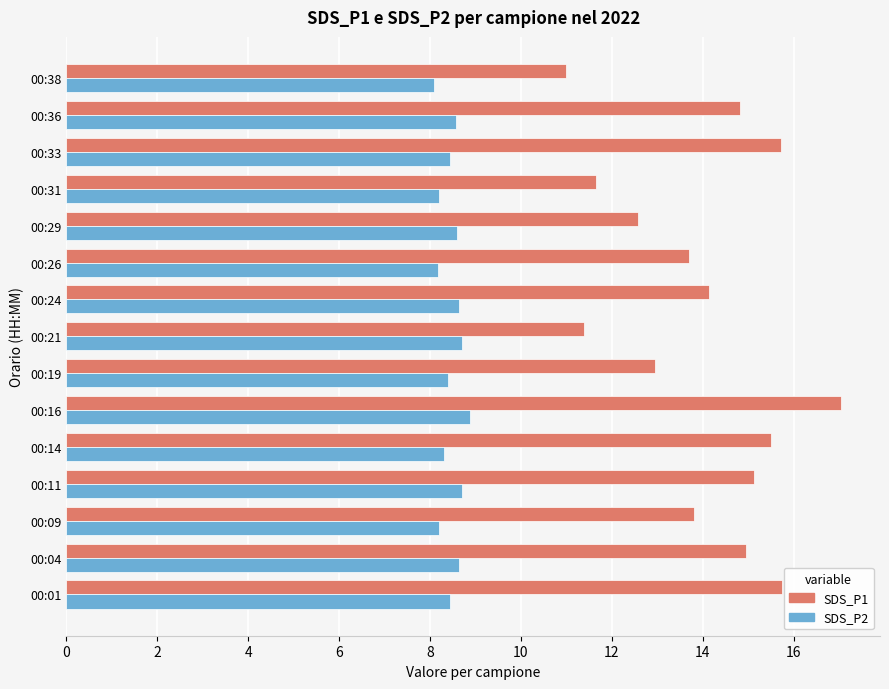

Which category has the lowest value in the SDS_P1 series?

00:38